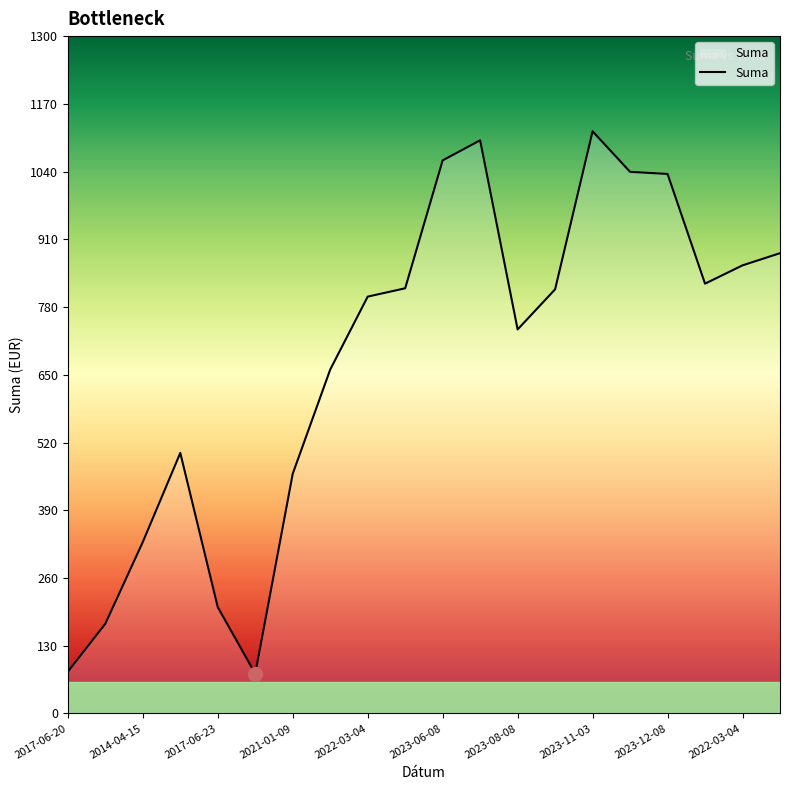

What is the smallest value displayed?

76.3